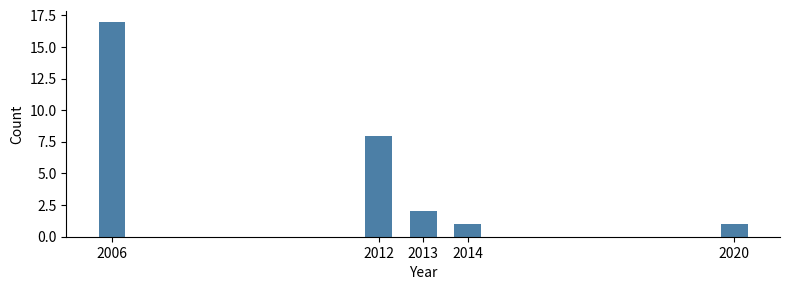

Reading right to left, what are all the values shown in this chart?

2020=1	2014=1	2013=2	2012=8	2006=17